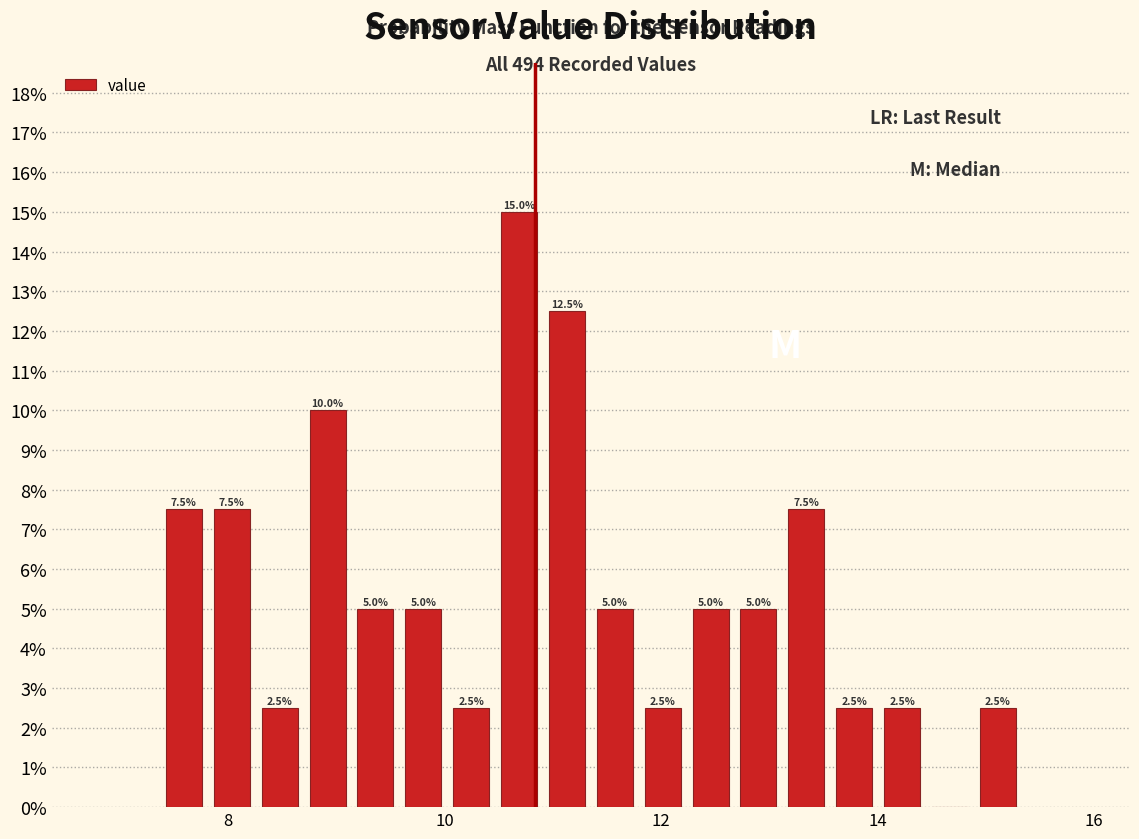

Around what value on the x-axis is the tallest bar? Give the approximate position of its centre, as read against the axis.

10.6